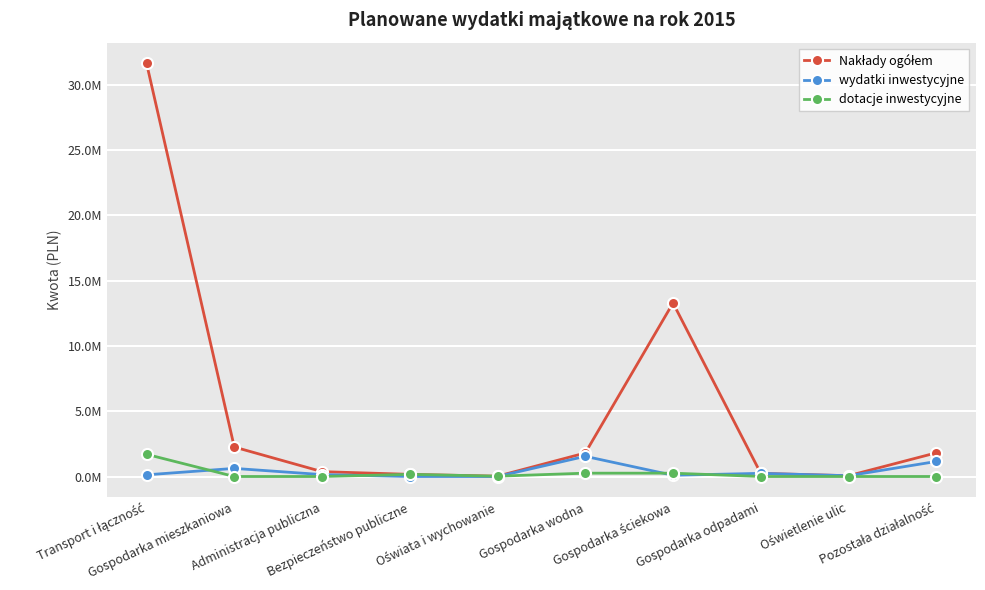

Does the chart display data point markers on the line(s)?

Yes